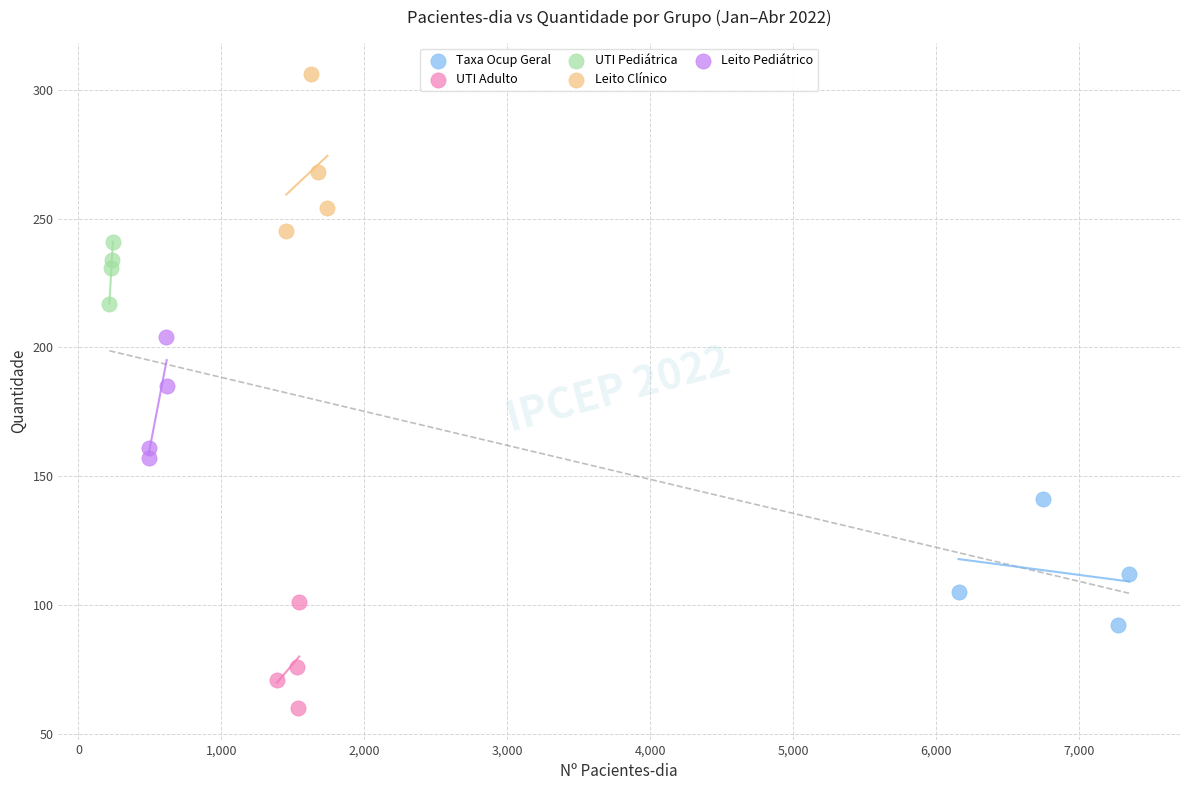

Which series reaches the minimum Y coordinate?

UTI Adulto